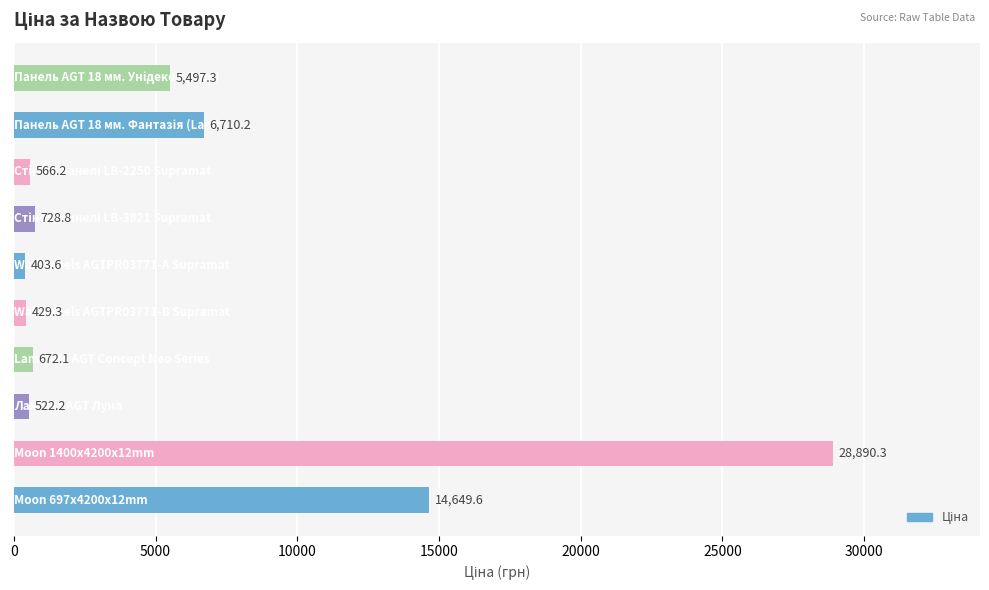

What is the difference between the second highest and second lowest values?

14220.3